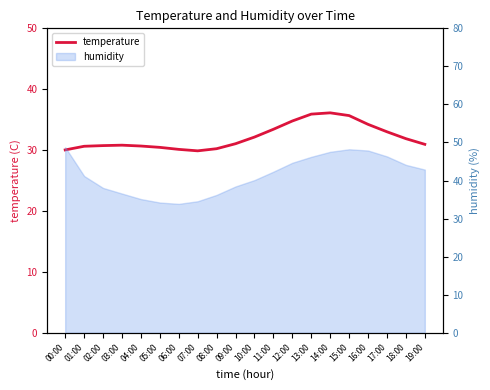

What is the greatest value displayed?

36.1